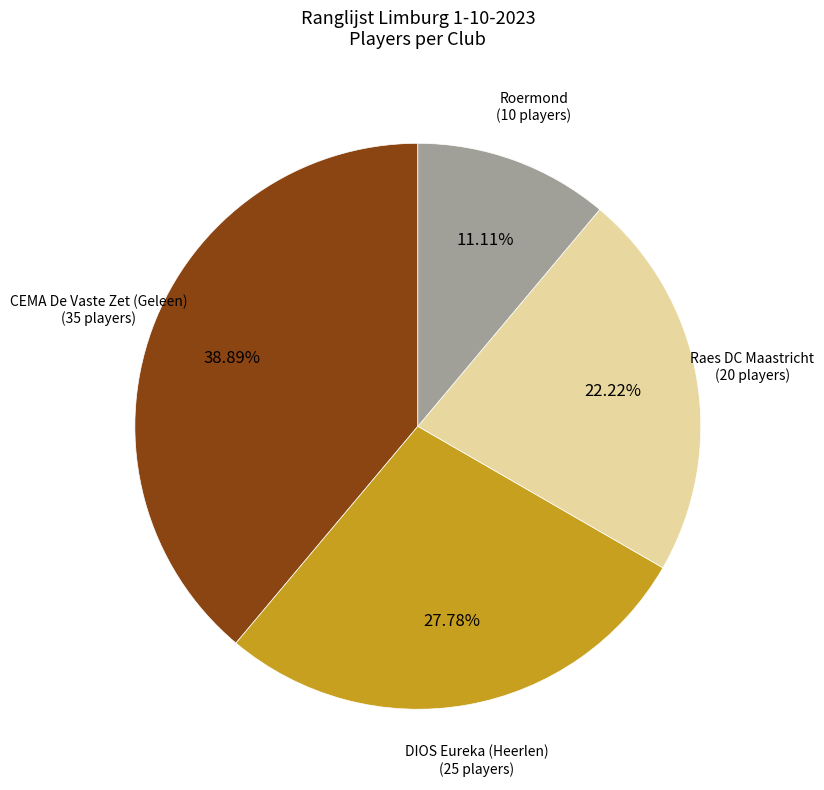

How many segments does this pie chart have?

4